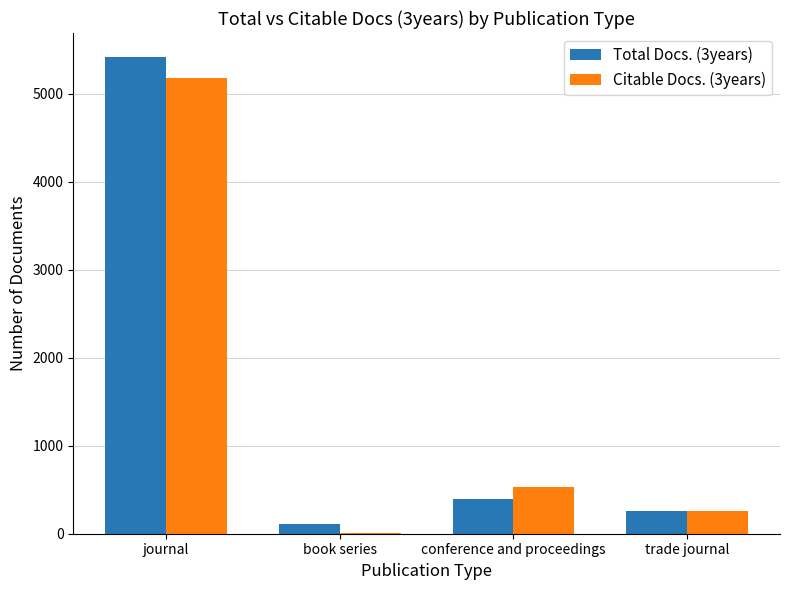

At which label does Total Docs. (3years) reach its peak?

journal